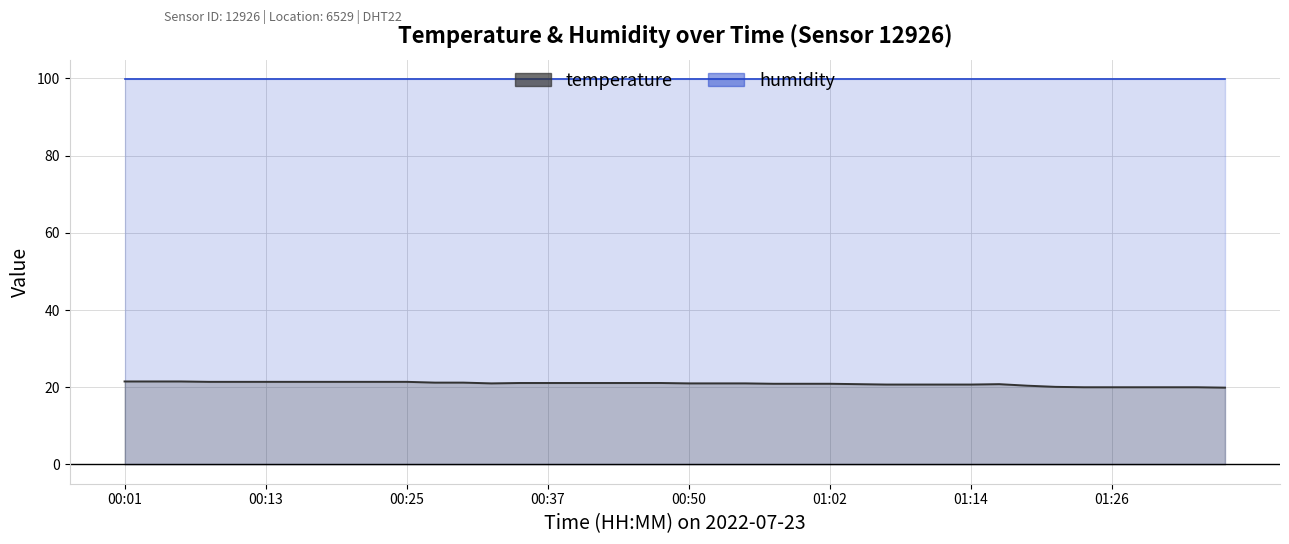

Is the value of temperature at 21 greater than the value of humidity at 11?

No